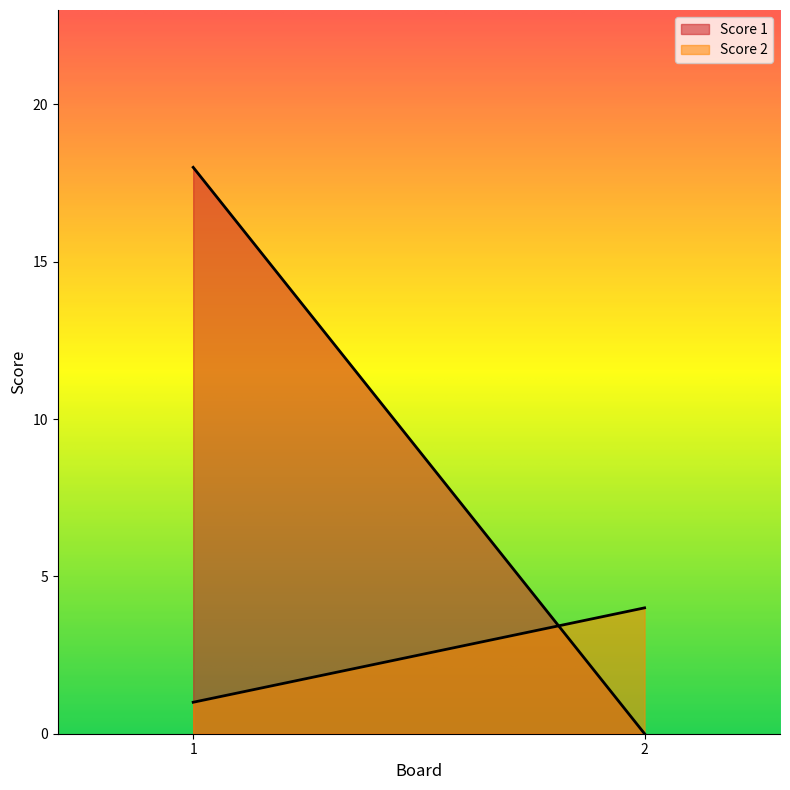

Reading right to left, transcribe all the data shown in this chart.

Score 1: 2=0	1=18
Score 2: 2=4	1=1